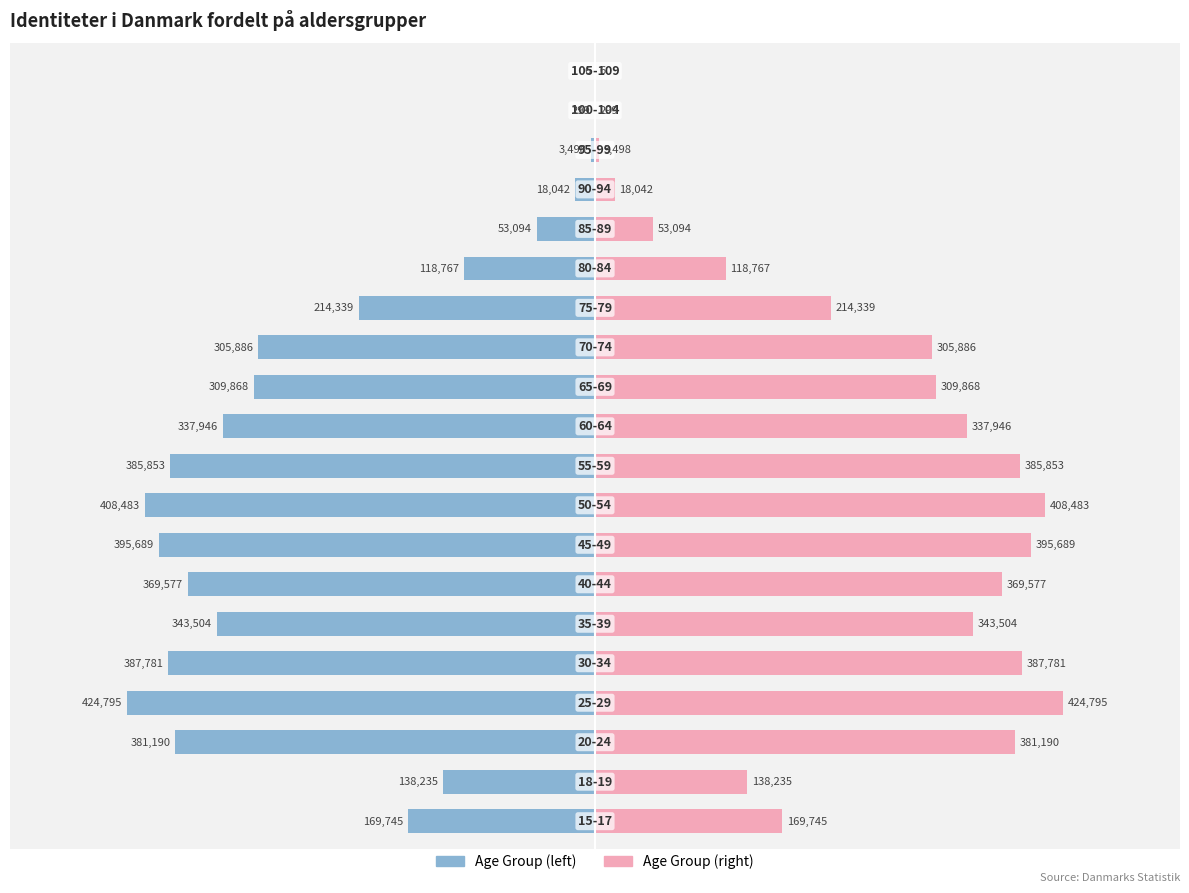

The value of Num of Users (right) at 10 is 1.1. True or false?

False